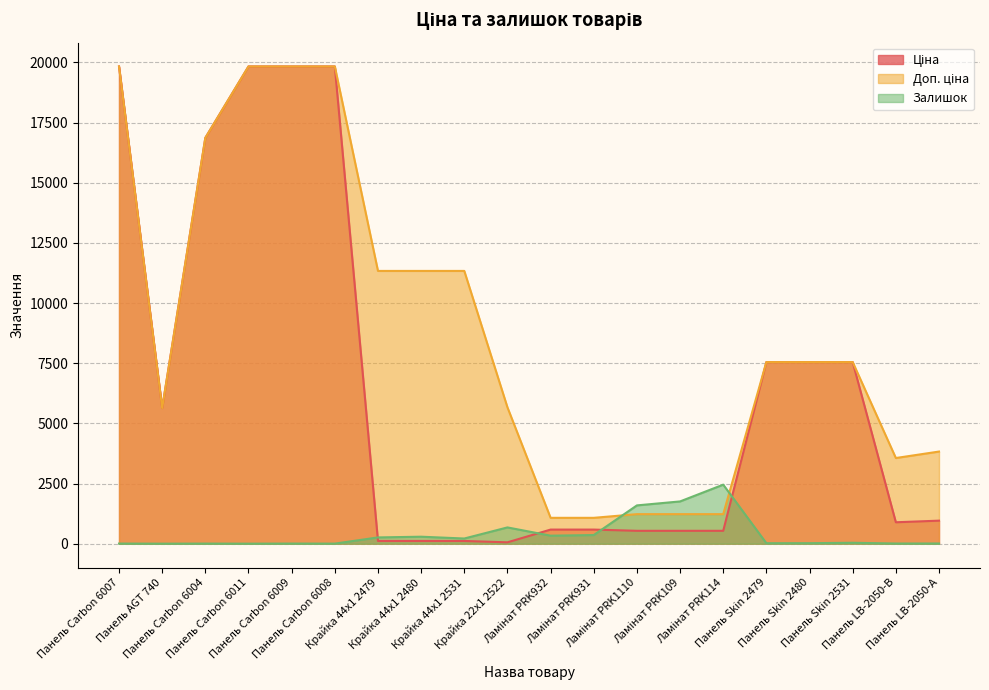

True or false: Доп. ціна and Ціна intersect in this chart.

False